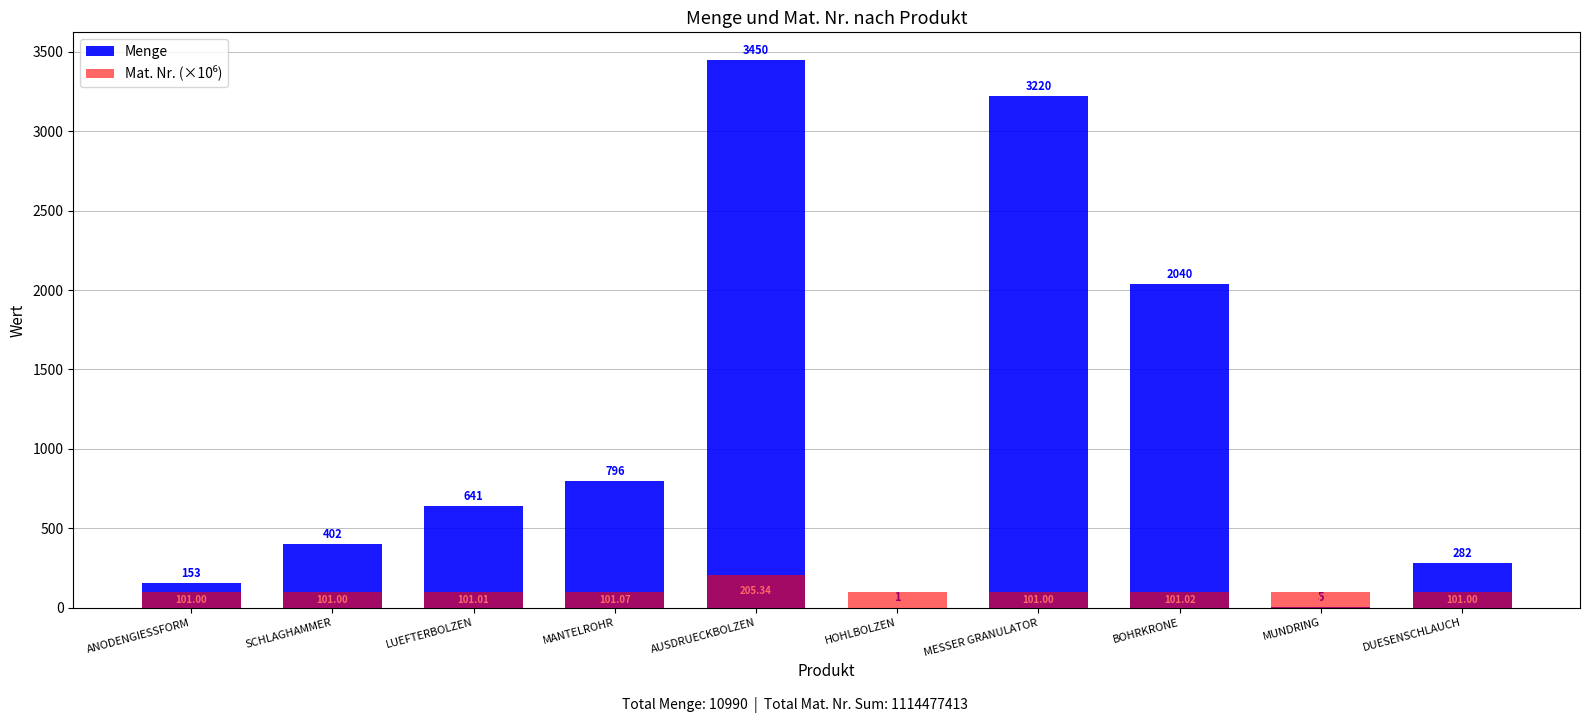

What is the sum of all Mat. Nr. (×10⁶) values?

1114.5